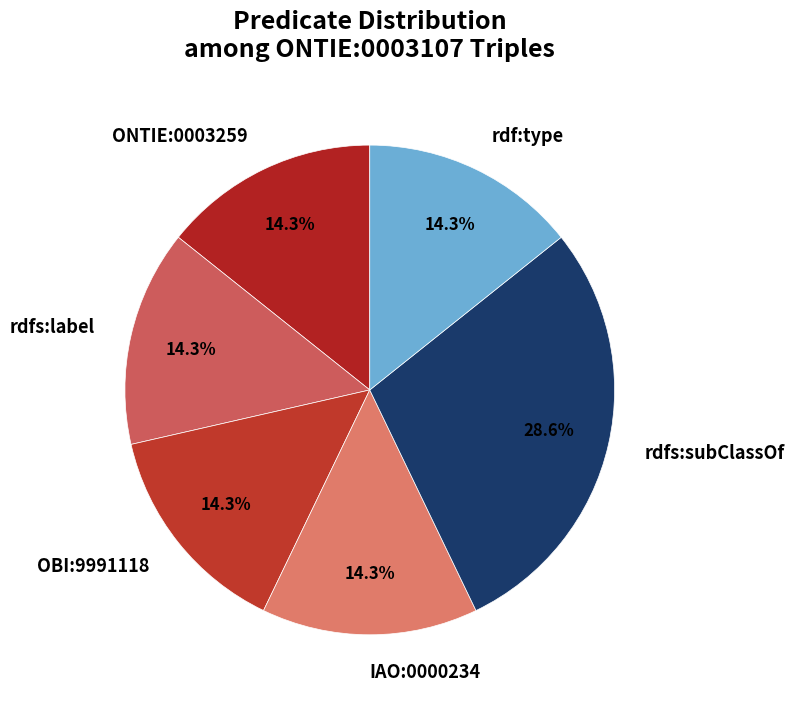

What is the largest slice in the pie chart?

rdfs:subClassOf